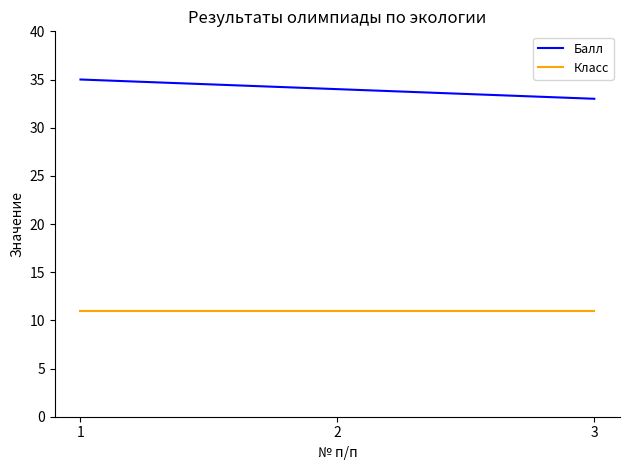

At 2, list the series in order from smallest to largest.

Класс, Балл